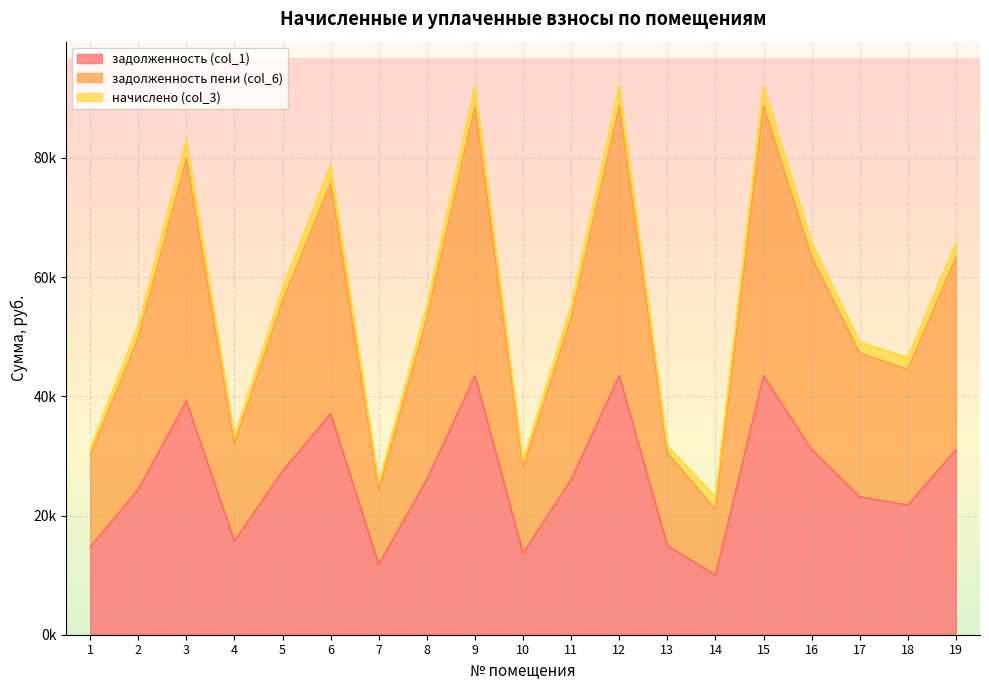

What is the value of the задолженность (col_1) point at the 10th from the left?

13700.7